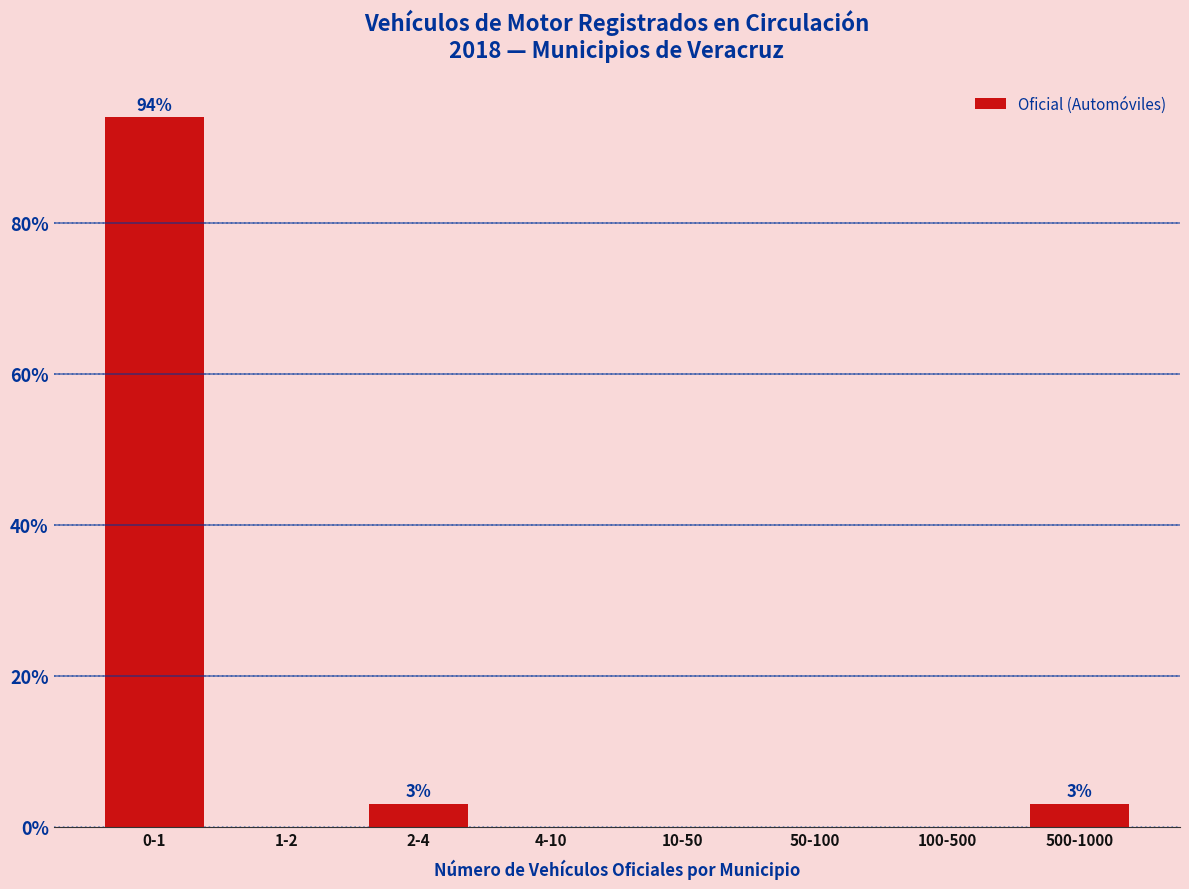

Reading left to right, transcribe all the data shown in this chart.

0-1=93.9	1-2=0.0	2-4=3.0	4-10=0.0	10-50=0.0	50-100=0.0	100-500=0.0	500-1000=3.0